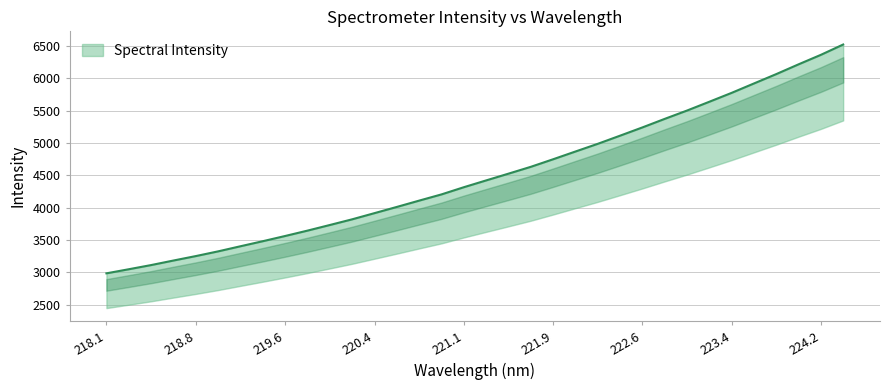

What is the sum of the values at 218.442 and 220.5444?

7124.0